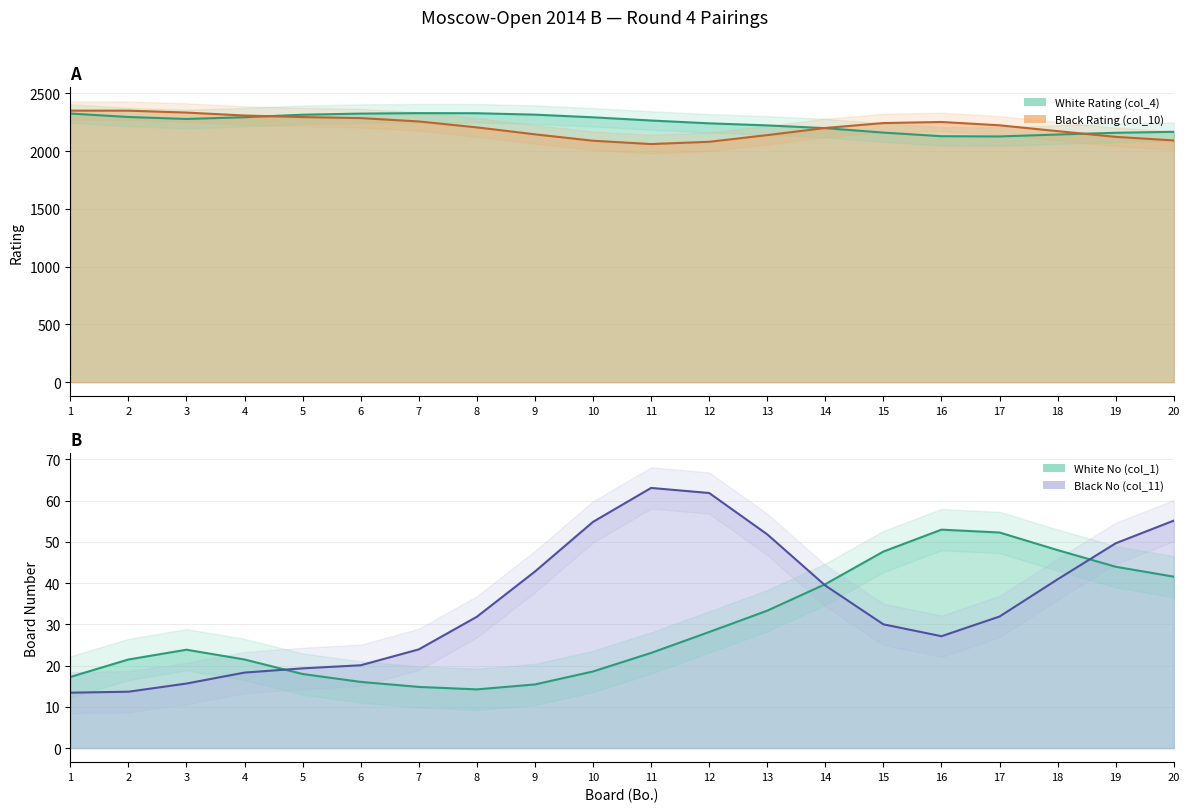

True or false: Black Rating (col_10) has a value of 3506 at 18.

False